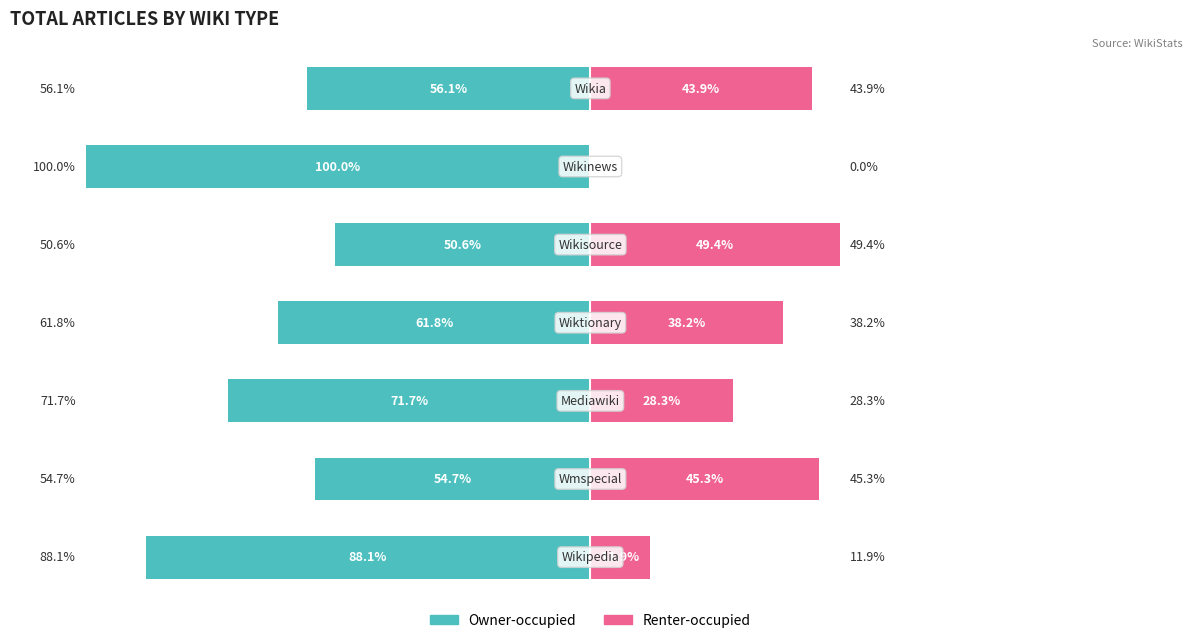

How many data points in Renter-occupied are less than 38?

3